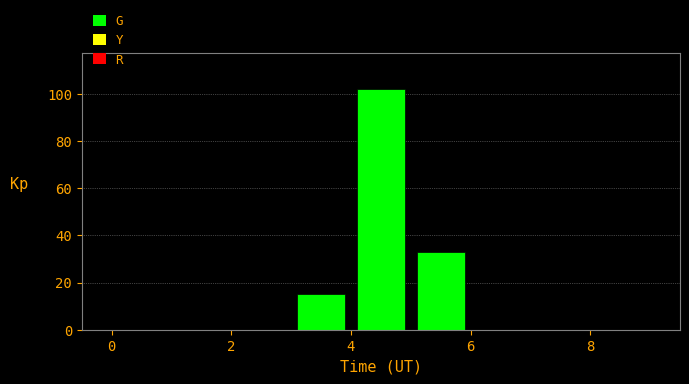

Reading left to right, transcribe this chart: for each bar, give the range it covers on the x-axis and its height. The values are not printed on the chart, so give them approximately, as read against the axis.

0 to 1: 0
1 to 2: 0
2 to 3: 0
3 to 4: 16
4 to 5: 102
5 to 6: 34
6 to 7: 0
7 to 8: 0
8 to 9: 0